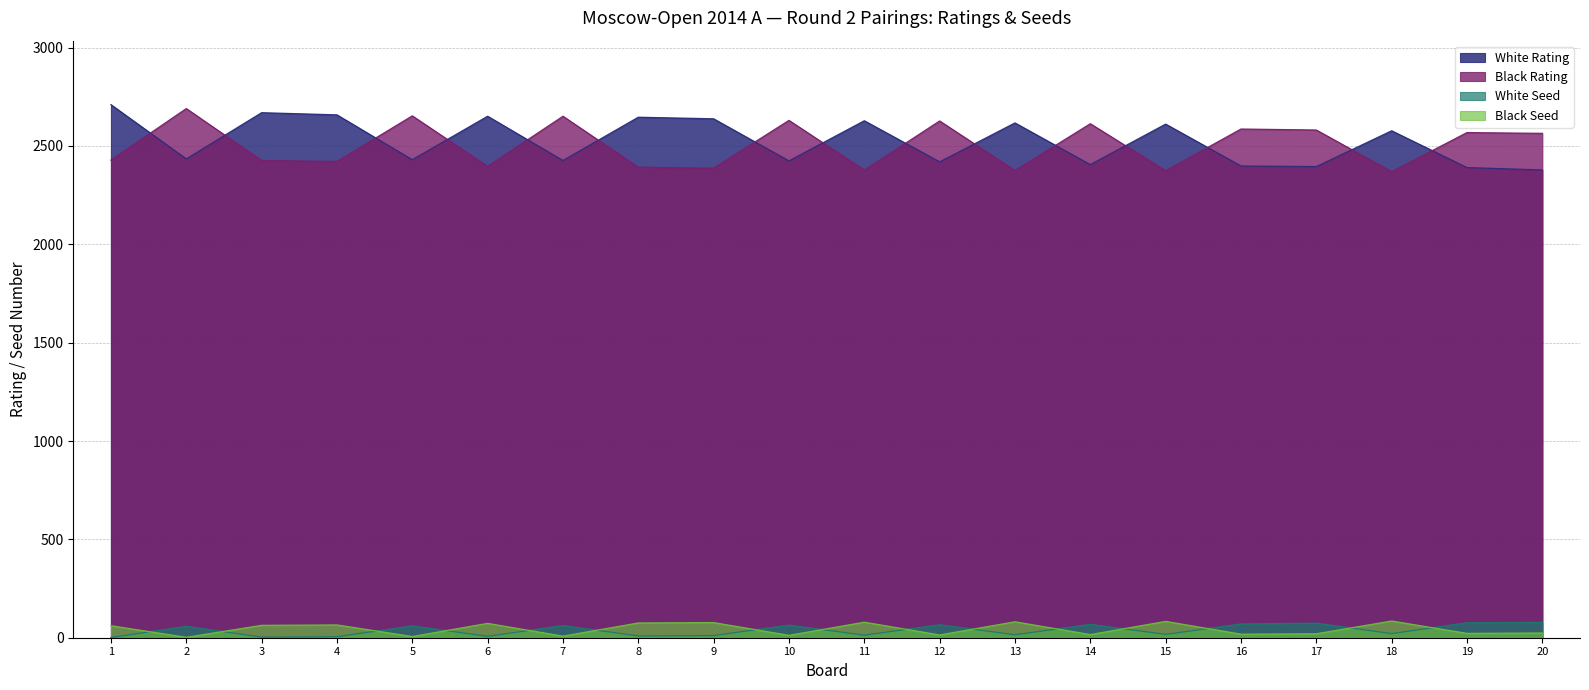

What is the value of the Black Rating point at the 6th from the left?

2396